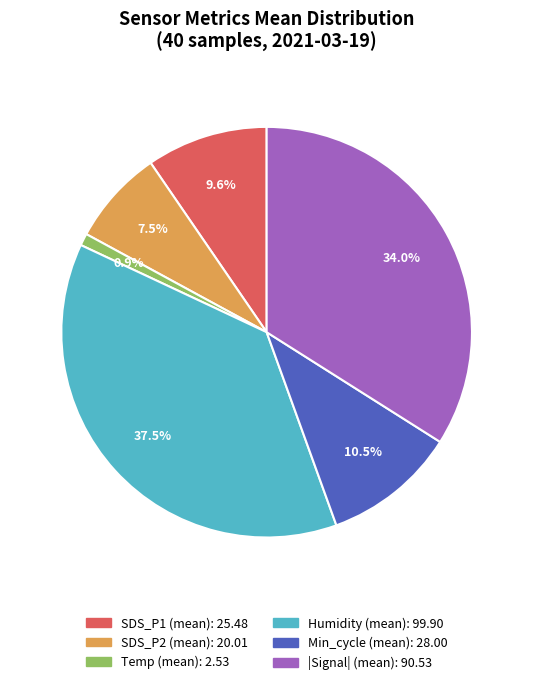

Count the number of slices in the pie.

6